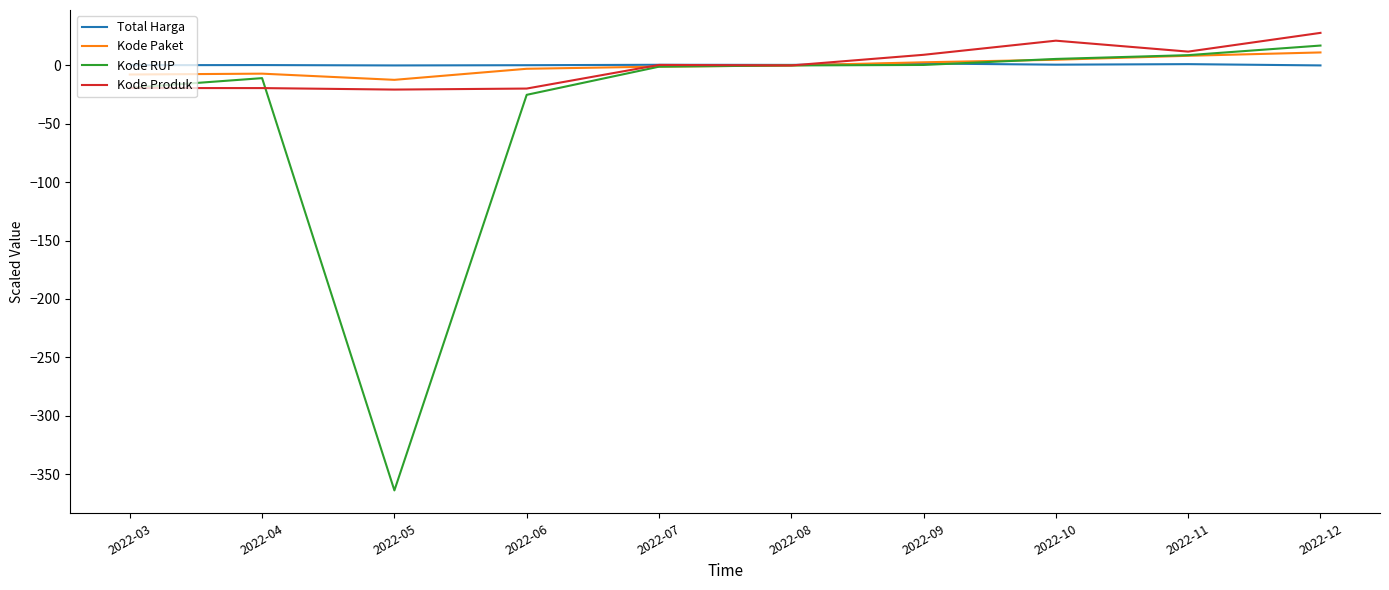

At which category does the chart reach its minimum across all series?

2022-05